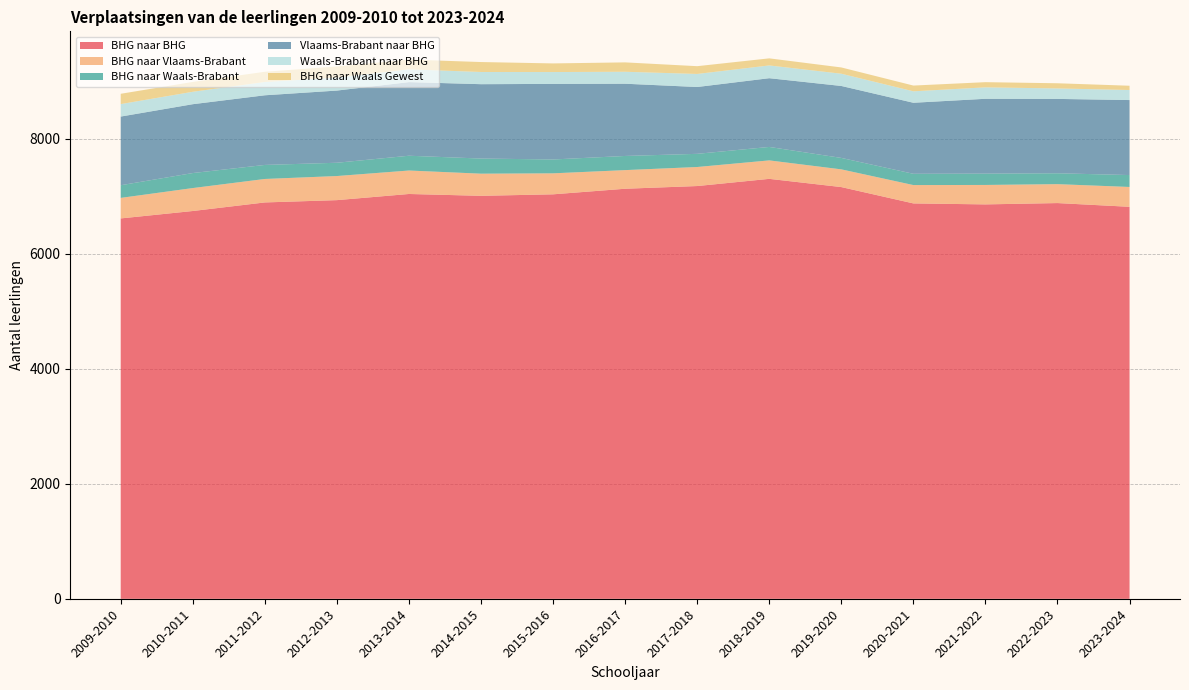

Reading left to right, extract all data points from this chart.

BHG naar BHG: 6614	6743	6892	6932	7039	7007	7033	7130	7177	7302	7159	6875	6858	6881	6816
BHG naar Vlaams-Brabant: 357	399	408	419	408	385	365	324	331	321	308	319	338	329	345
BHG naar Waals-Brabant: 220	261	244	231	257	263	241	246	229	234	199	196	197	189	207
Vlaams-Brabant naar BHG: 1194	1197	1211	1255	1280	1293	1314	1256	1162	1195	1251	1235	1301	1293	1304
Waals-Brabant naar BHG: 217	216	231	226	222	212	206	208	227	222	213	199	199	182	175
BHG naar Waals Gewest: 179	171	178	193	170	173	150	163	135	123	109	100	90	90	74